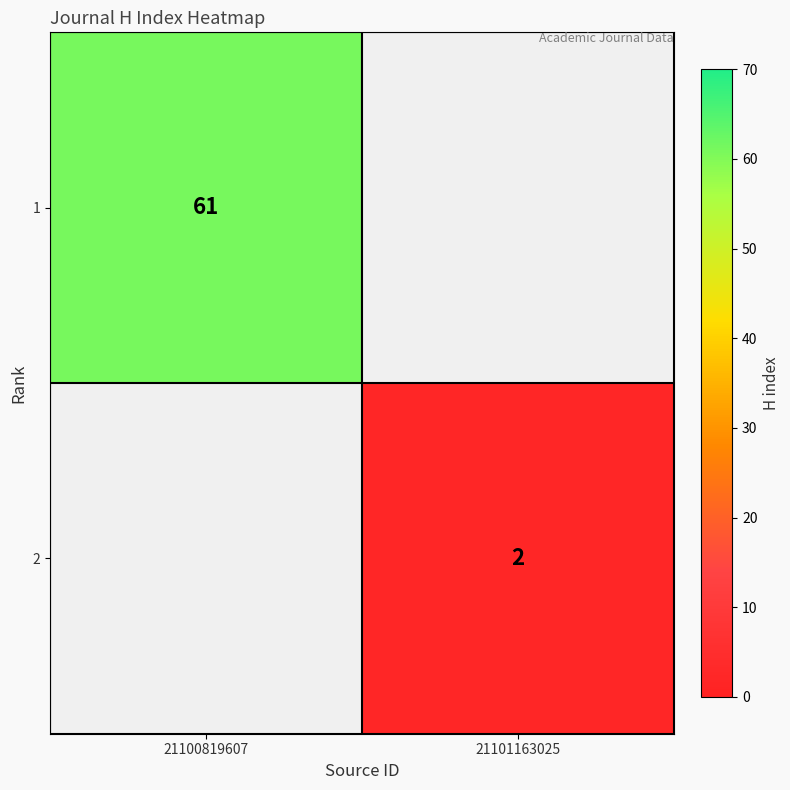

What is the greatest value displayed?

61.0